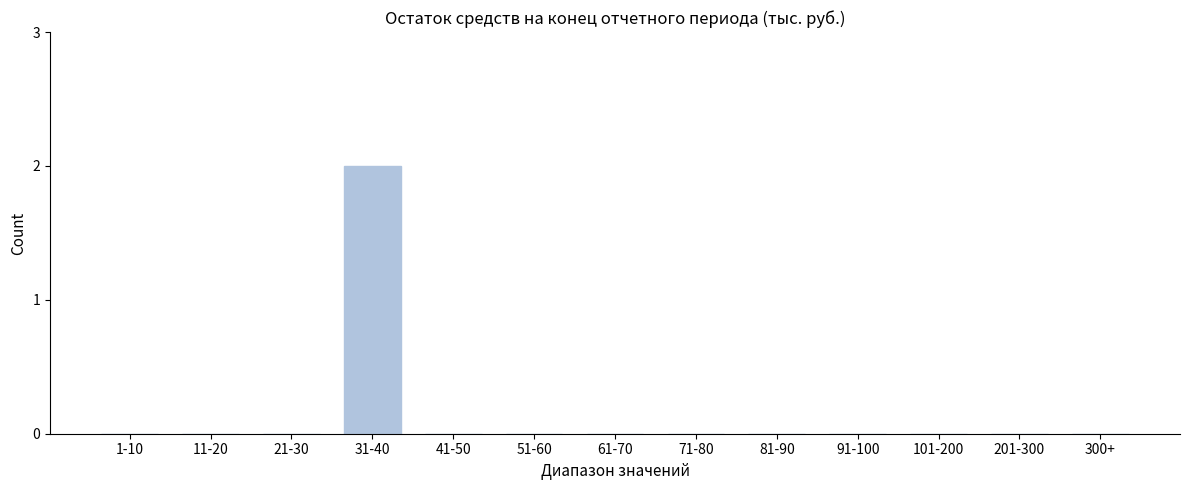

Reading right to left, what are all the values shown in this chart?

300+=0	201-300=0	101-200=0	91-100=0	81-90=0	71-80=0	61-70=0	51-60=0	41-50=0	31-40=2	21-30=0	11-20=0	1-10=0